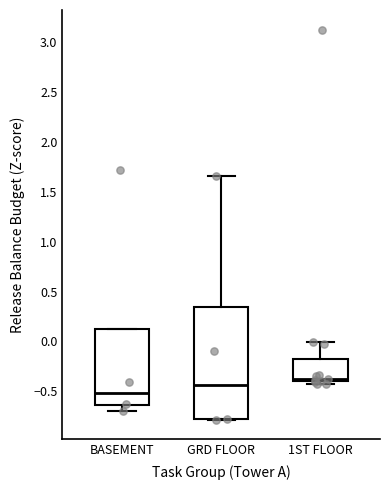

Which box is the tallest, from its lower edge to its upper edge?

GRD FLOOR